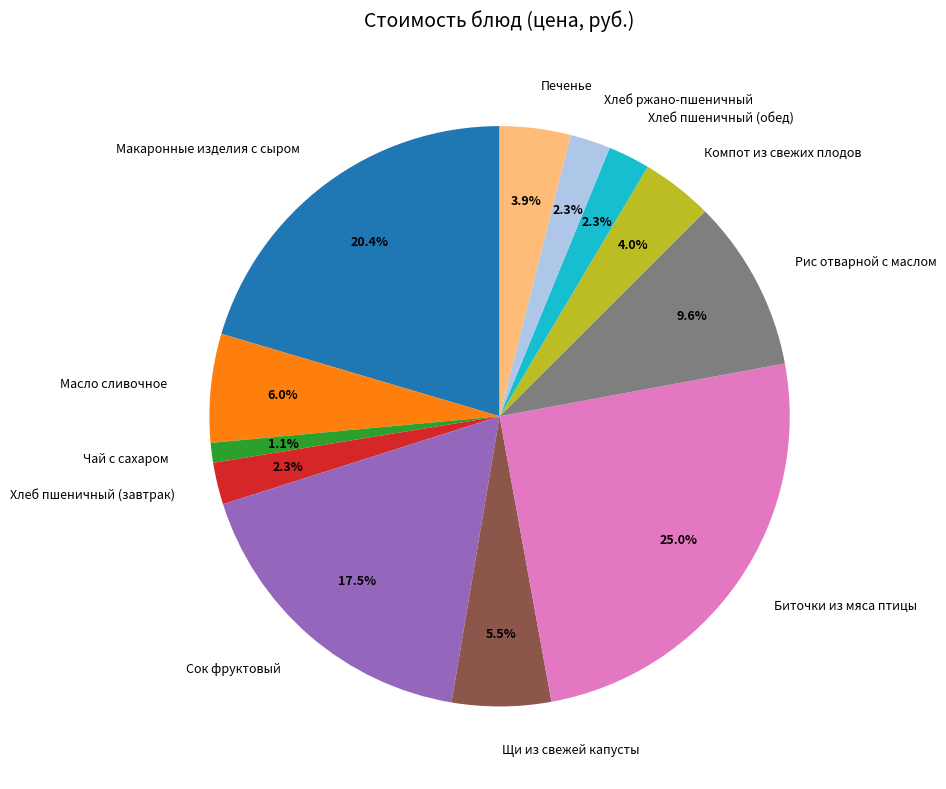

To the nearest percent, what is the combined percentage of Щи из свежей капусты and Рис отварной с маслом?

15%